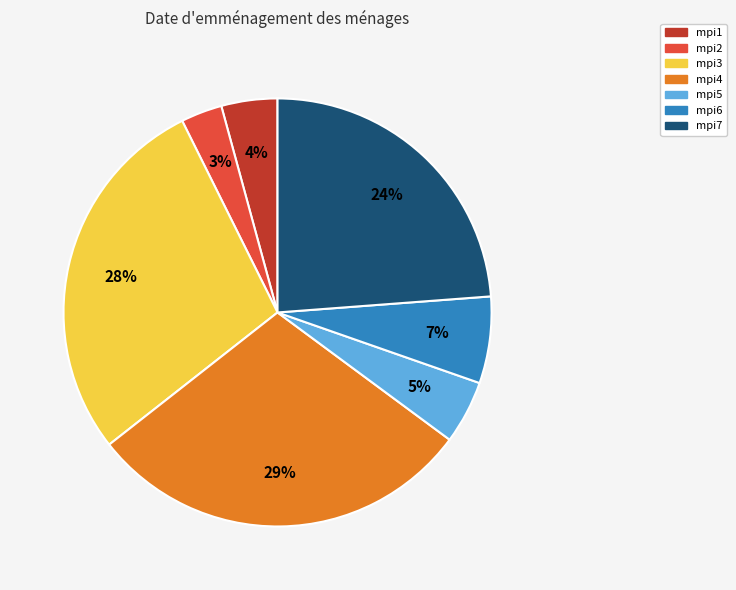

To the nearest percent, what portion does mpi4 represent?

29%